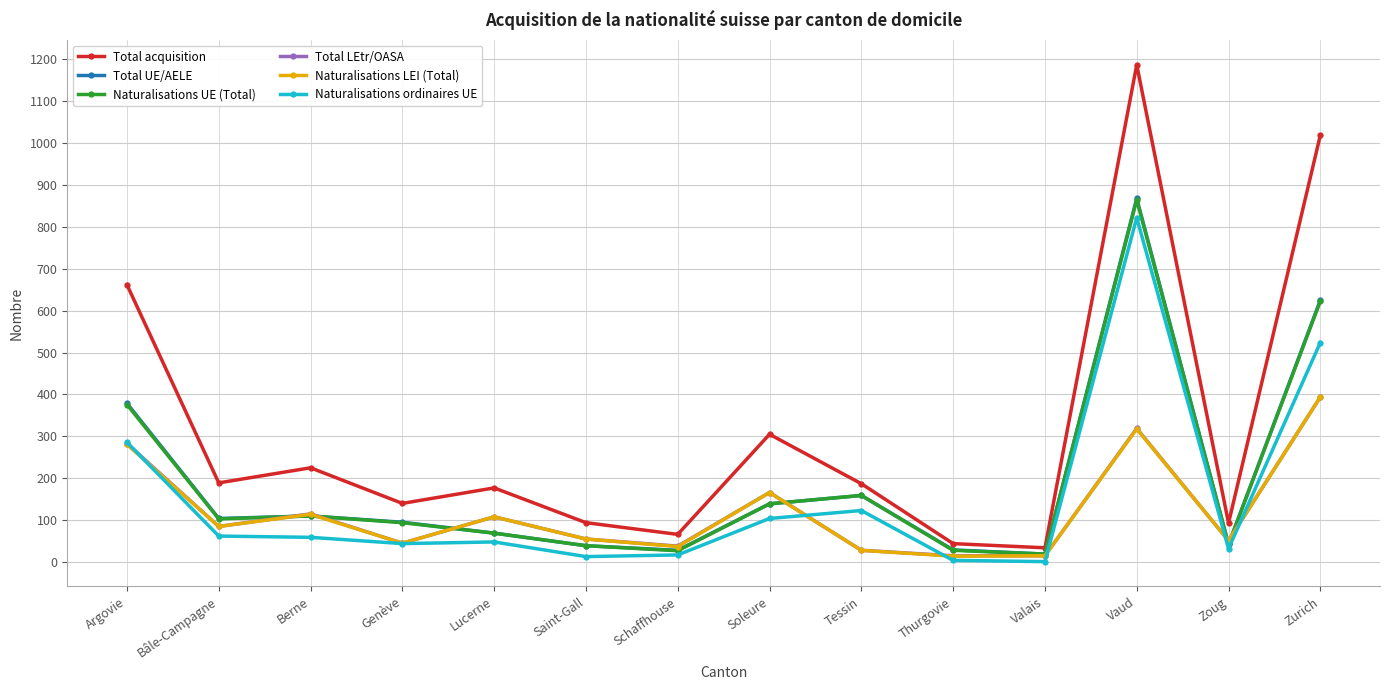

True or false: Naturalisations UE (Total) and Total acquisition intersect in this chart.

False